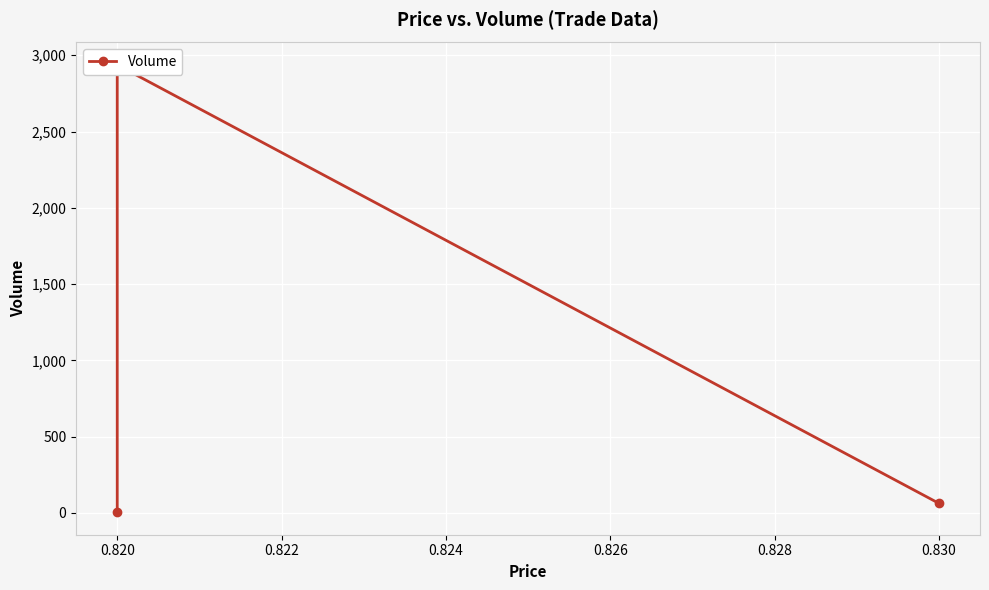

Does the chart display data point markers on the line(s)?

Yes